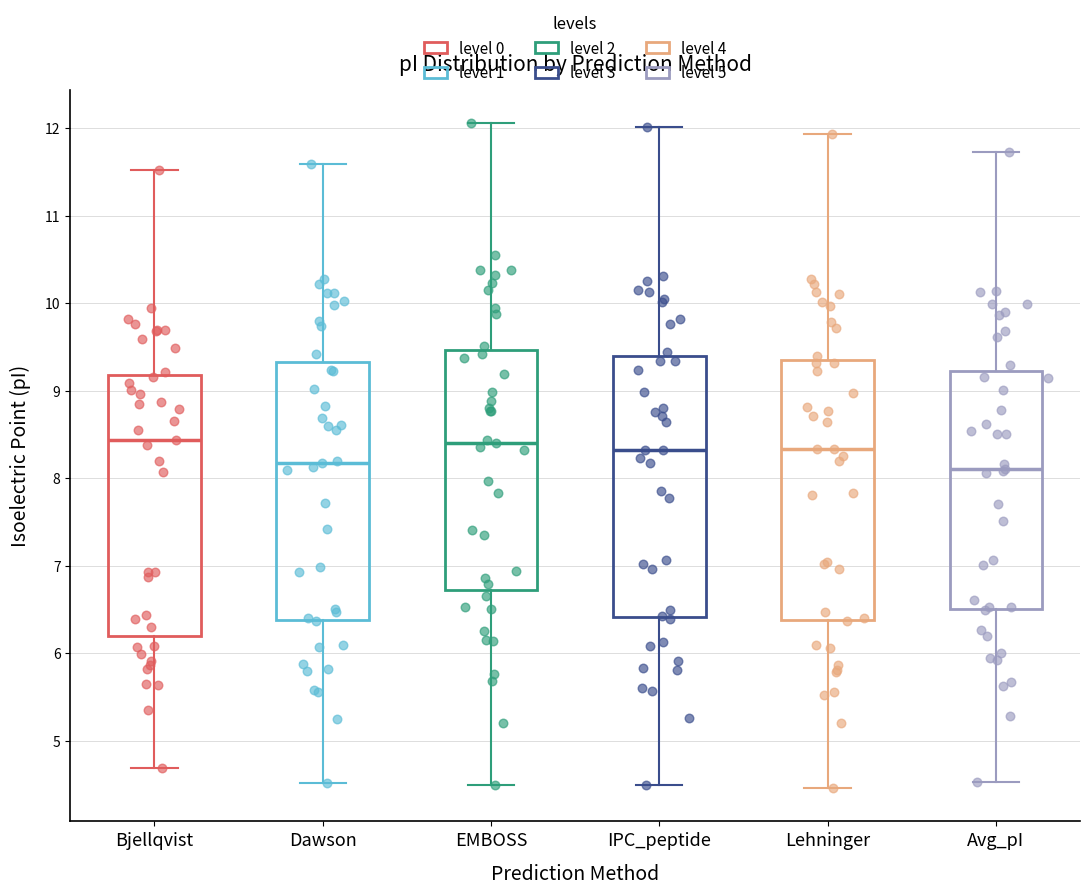

Where is the lower edge of the box for Bjellqvist on the y-axis? The values are not printed on the chart, so give them approximately, as read against the axis.

6.2